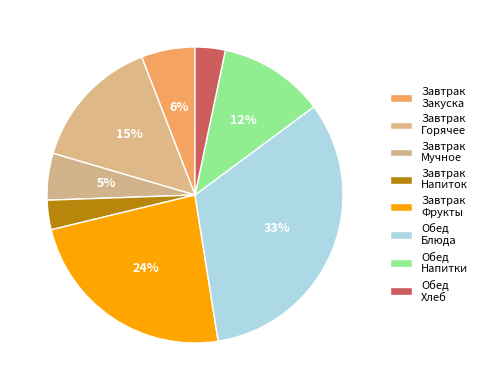

How many segments does this pie chart have?

8